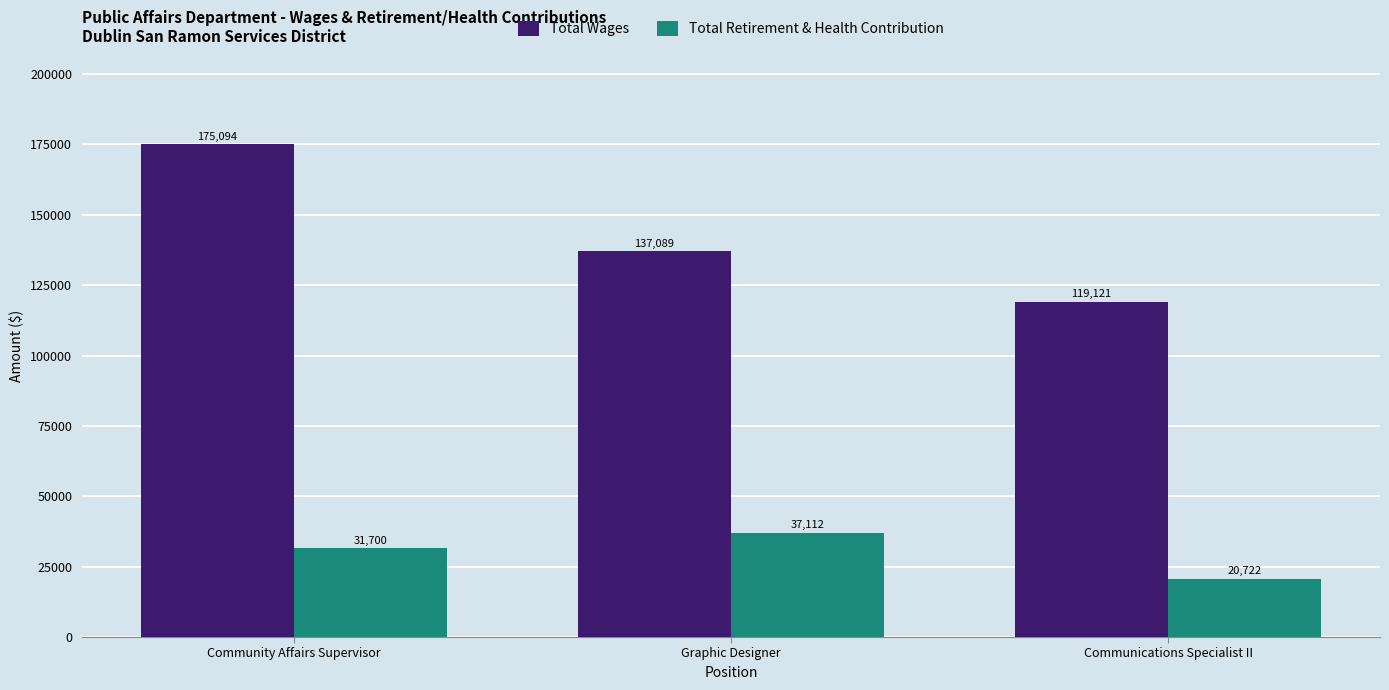

What is the difference between the Total Wages values at Community Affairs Supervisor and Communications Specialist II?

55973